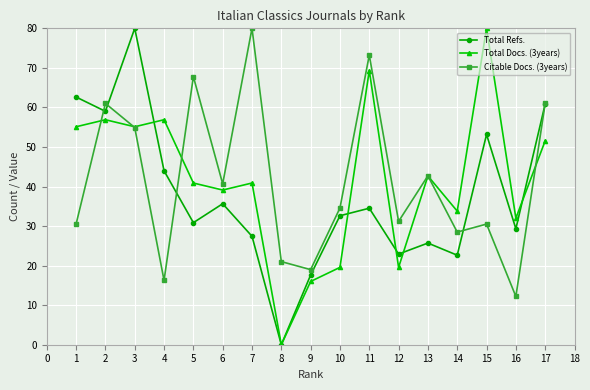

What is the difference between the highest and lowest values at 3?

25.1